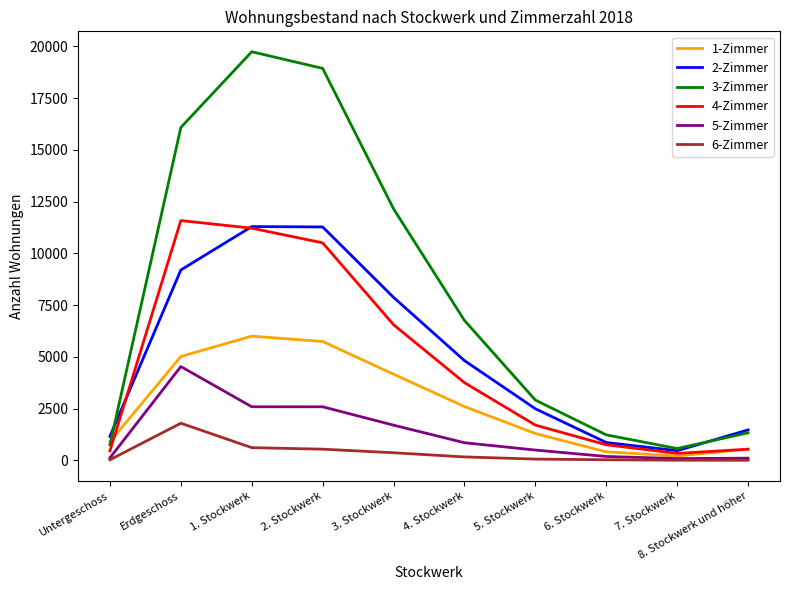

Which series has the widest spread of values?

3-Zimmer